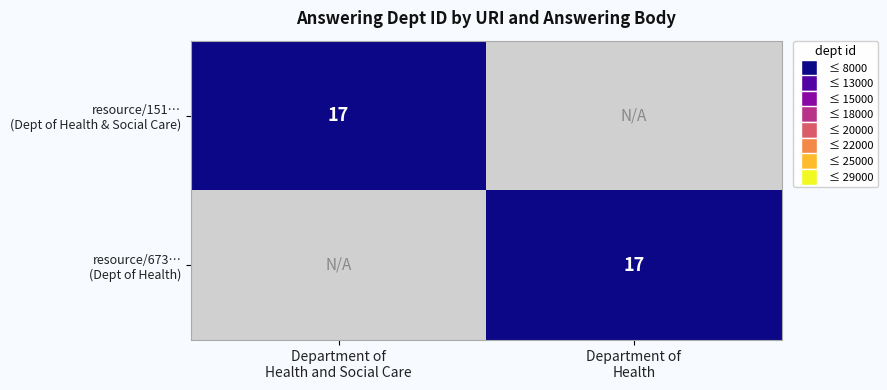

How many positive values does the resource/151… (Dept of Health & Social Care) series have?

1